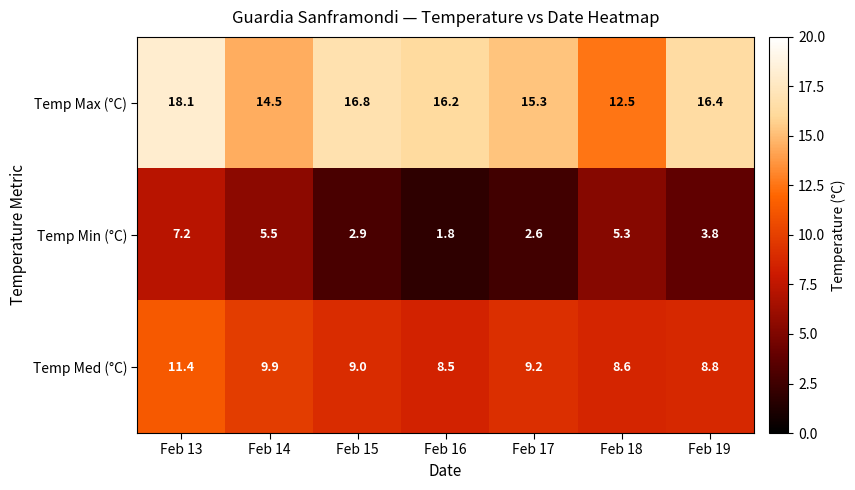

What is the total value across all series at Feb 17?

27.1